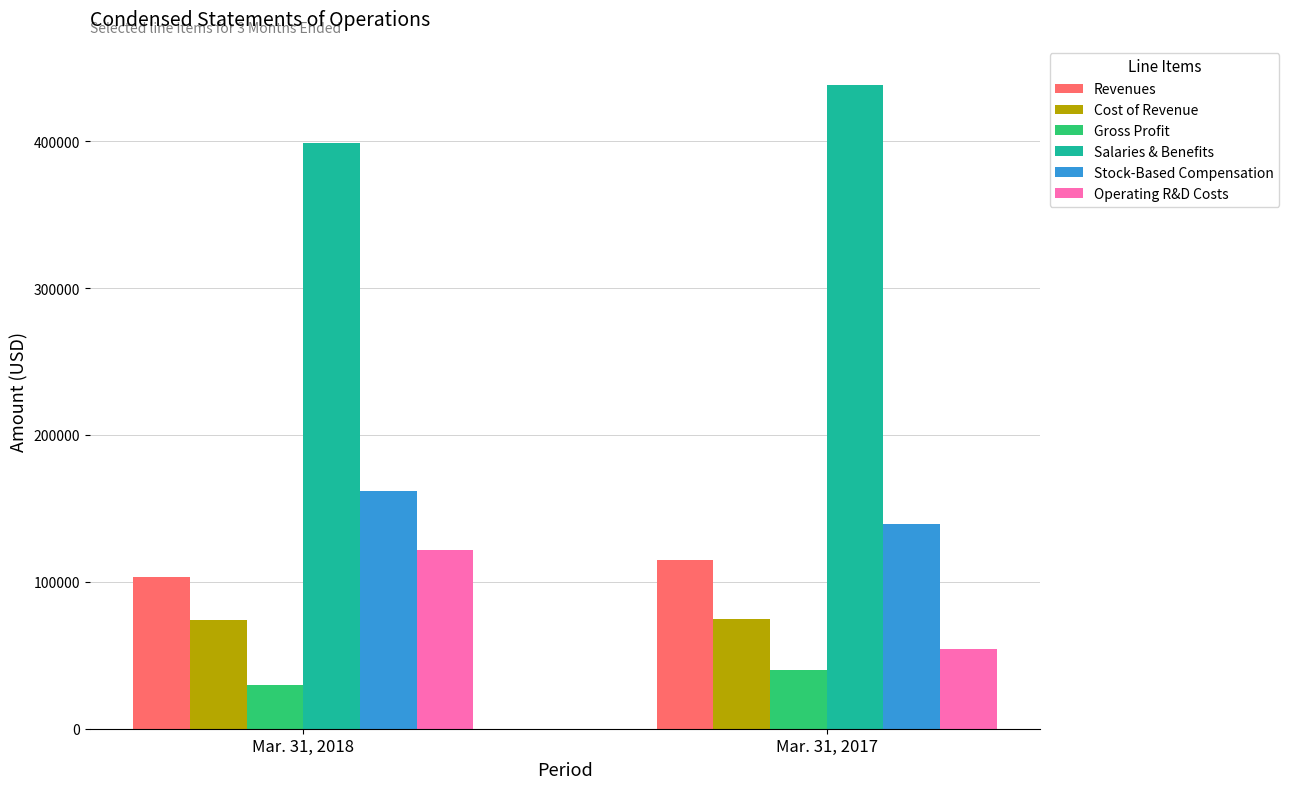

Which series has the largest total across all categories?

Salaries & Benefits